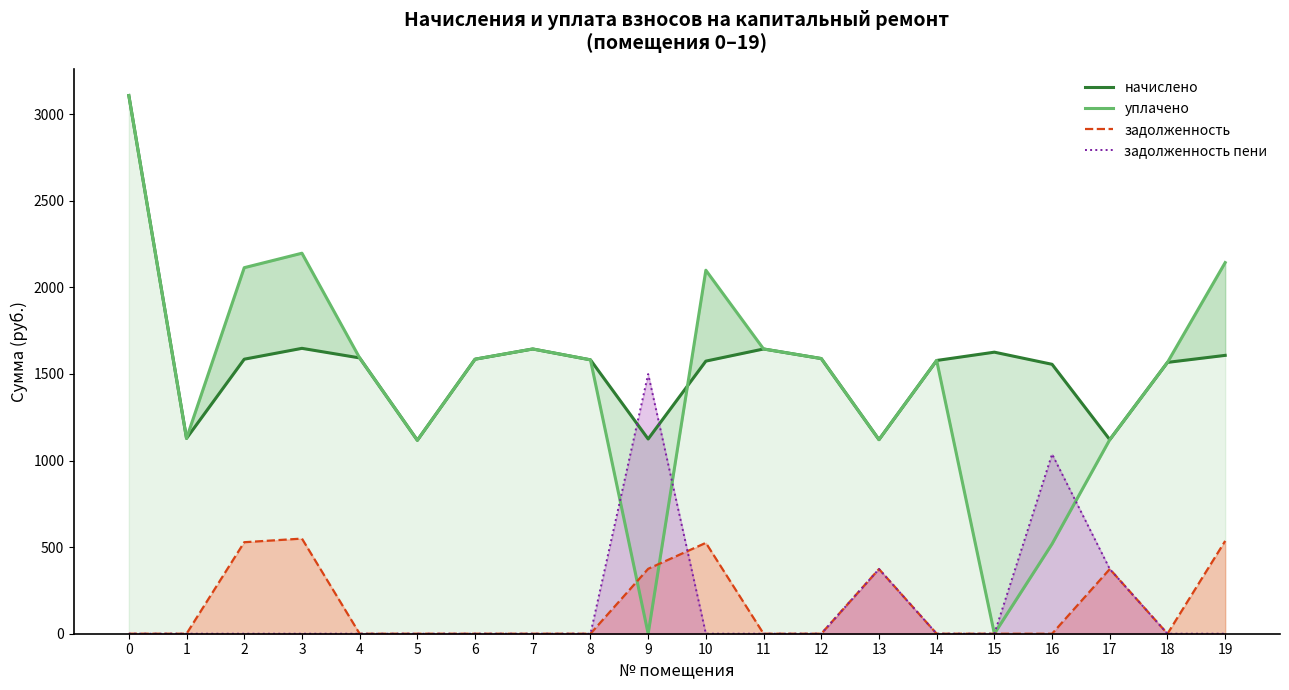

List the series in order of their peak value, lowest first.

задолженность, задолженность пени, начислено, уплачено